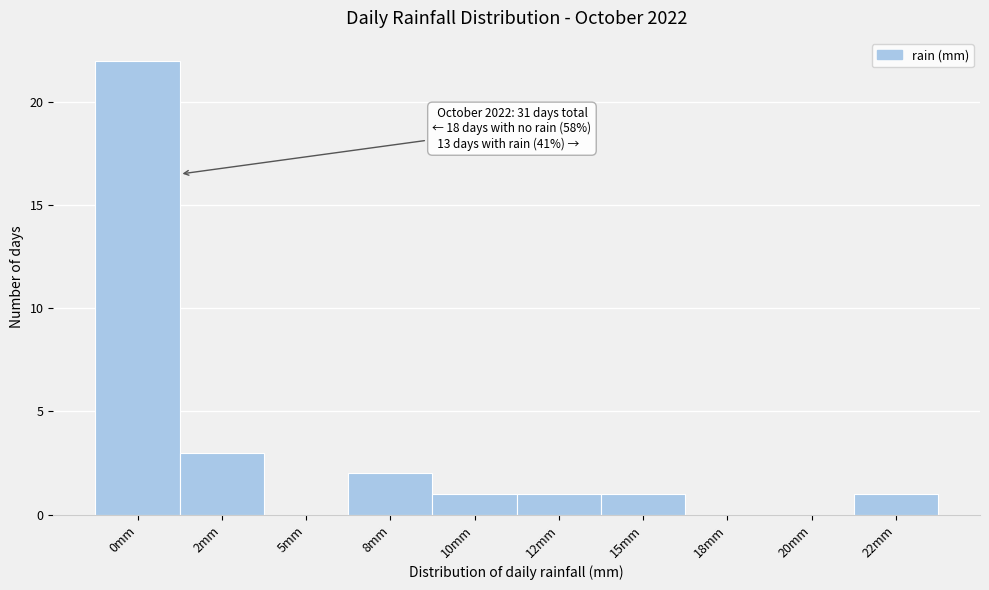

Reading right to left, what are all the values shown in this chart?

22mm=1	20mm=0	18mm=0	15mm=1	12mm=1	10mm=1	8mm=2	5mm=0	2mm=3	0mm=22